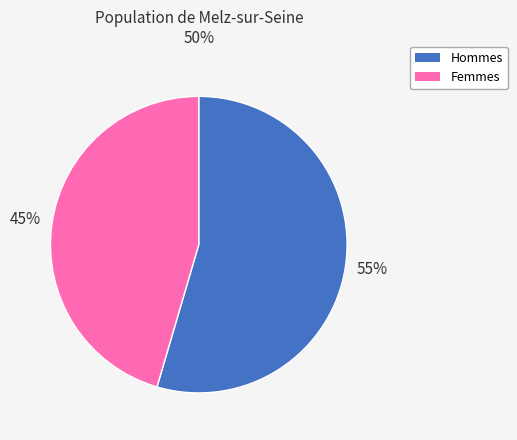

To the nearest percent, what is the average slice percentage?

50%